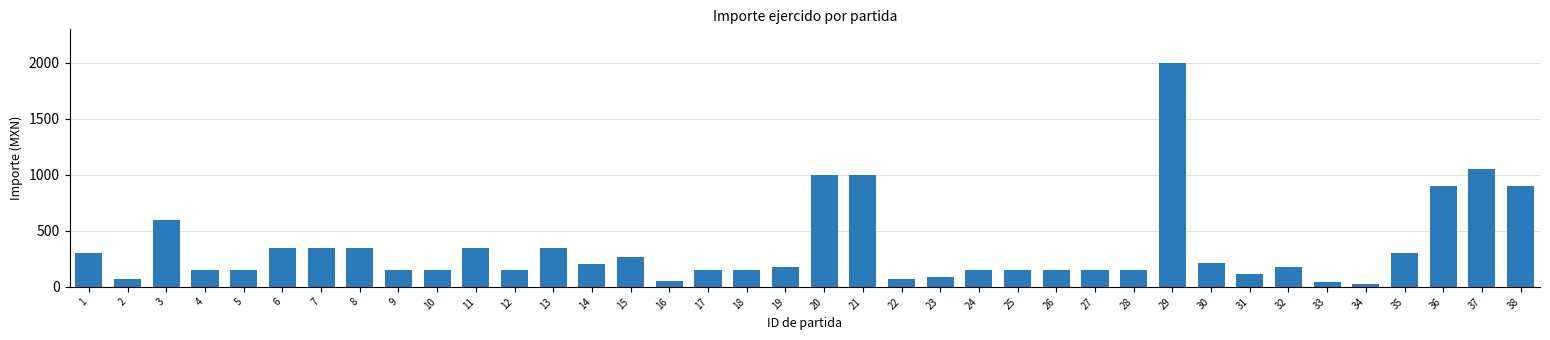

What is the difference between the second highest and minimum values?

1020